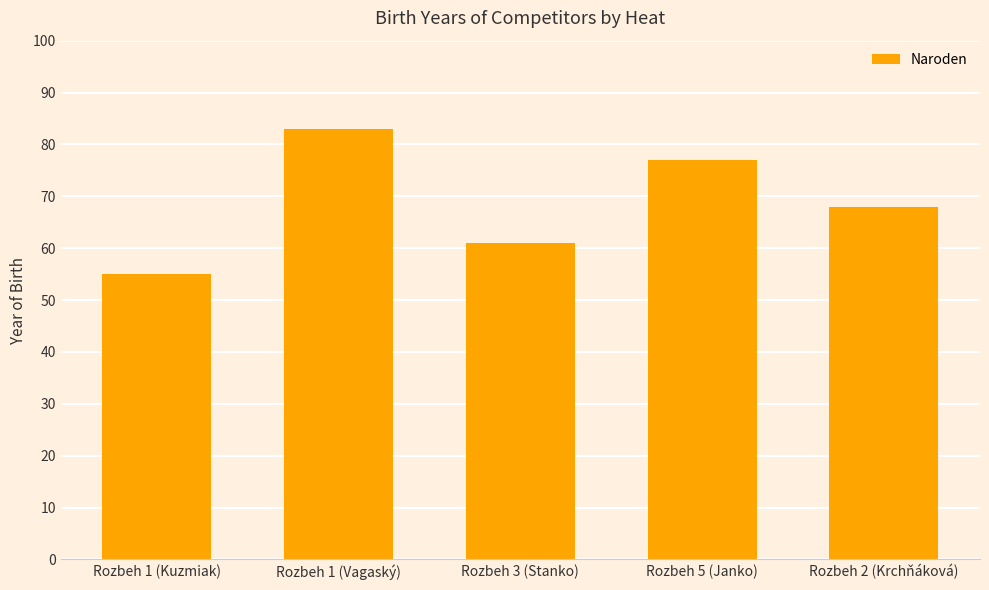

The value at Rozbeh 1 (Kuzmiak) is 55. True or false?

True